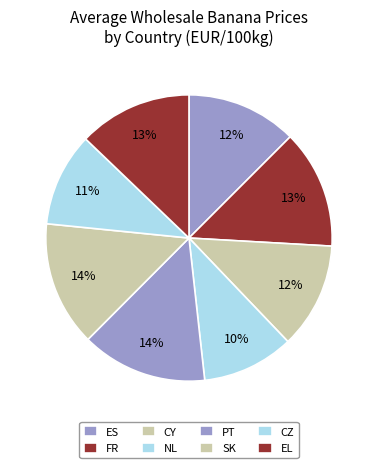

How many slices are in this pie chart?

8